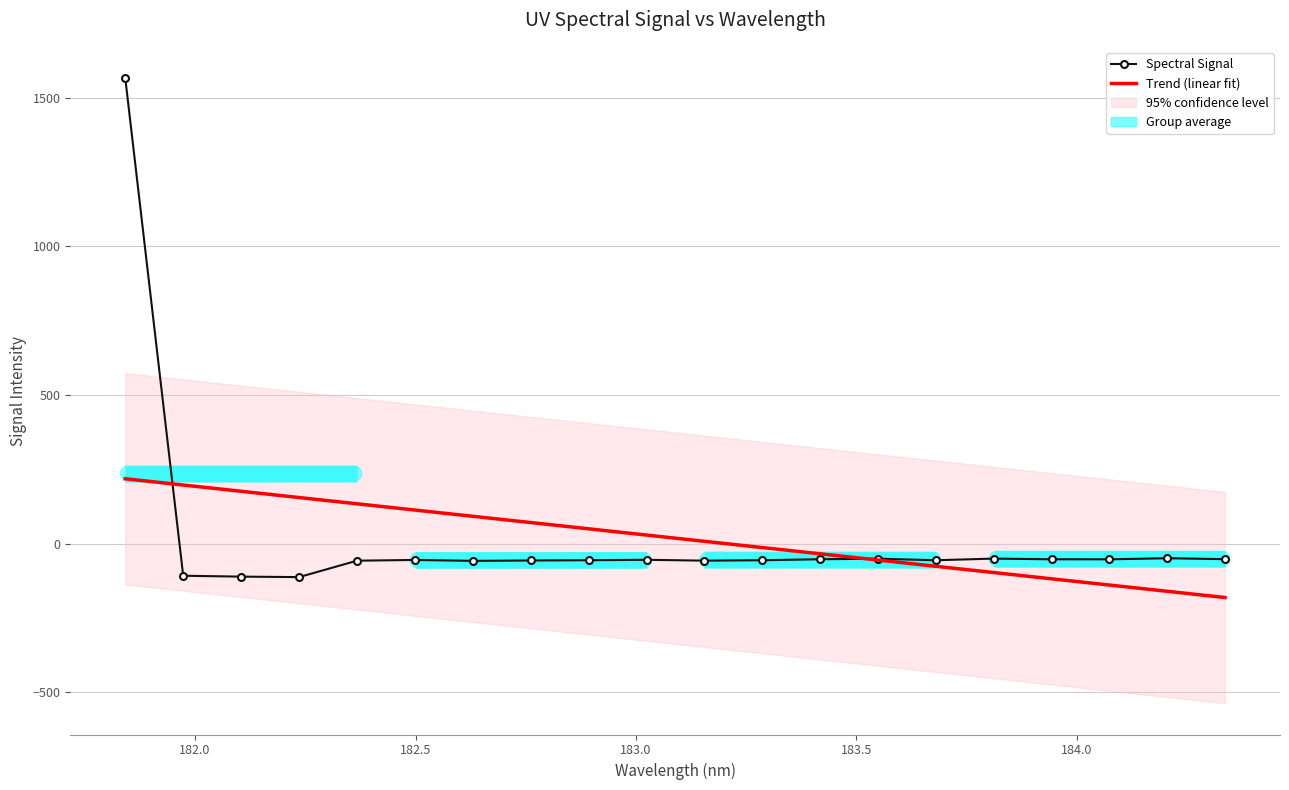

Is it true that Spectral Signal equals -93.0 at 8?

False